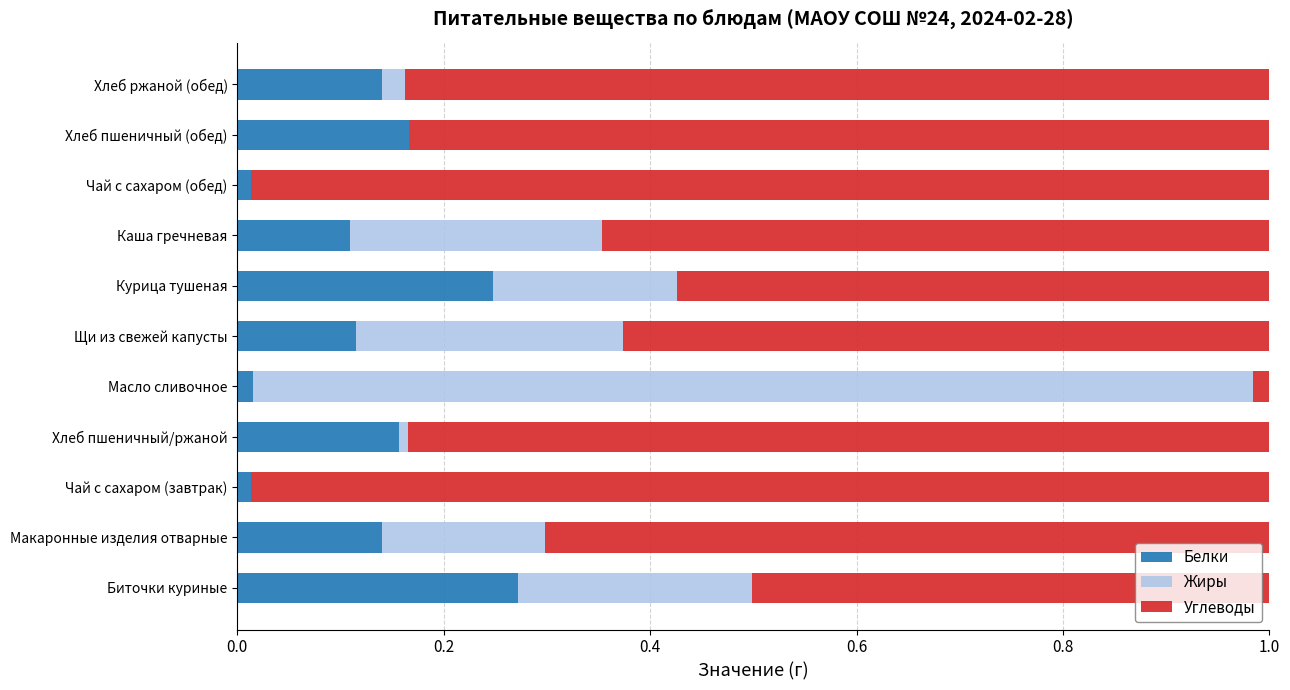

The value of Белки at Макаронные изделия отварные is 0.1. True or false?

True